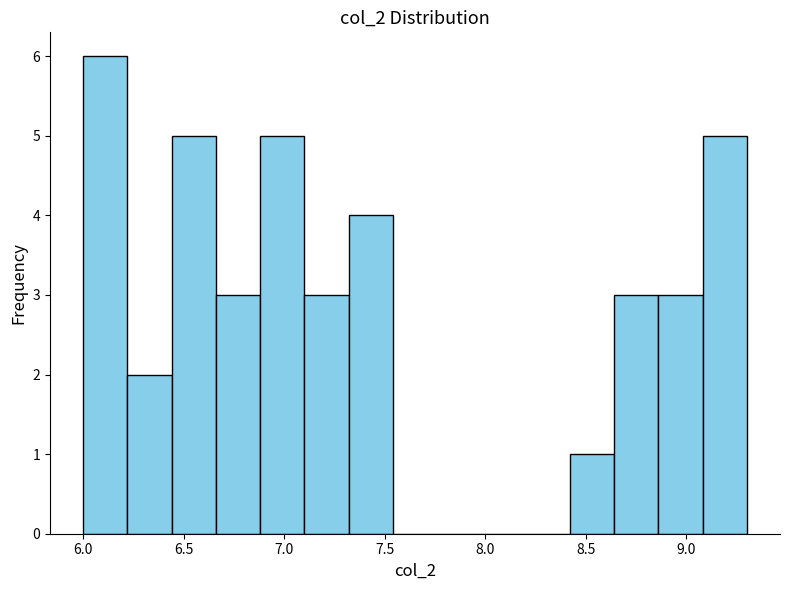

How tall is the bar that spans 8.42 to 8.64 on the x-axis? Neither the bar edges nor the heights are printed on the chart, so give them approximately, as read against the axes.

1